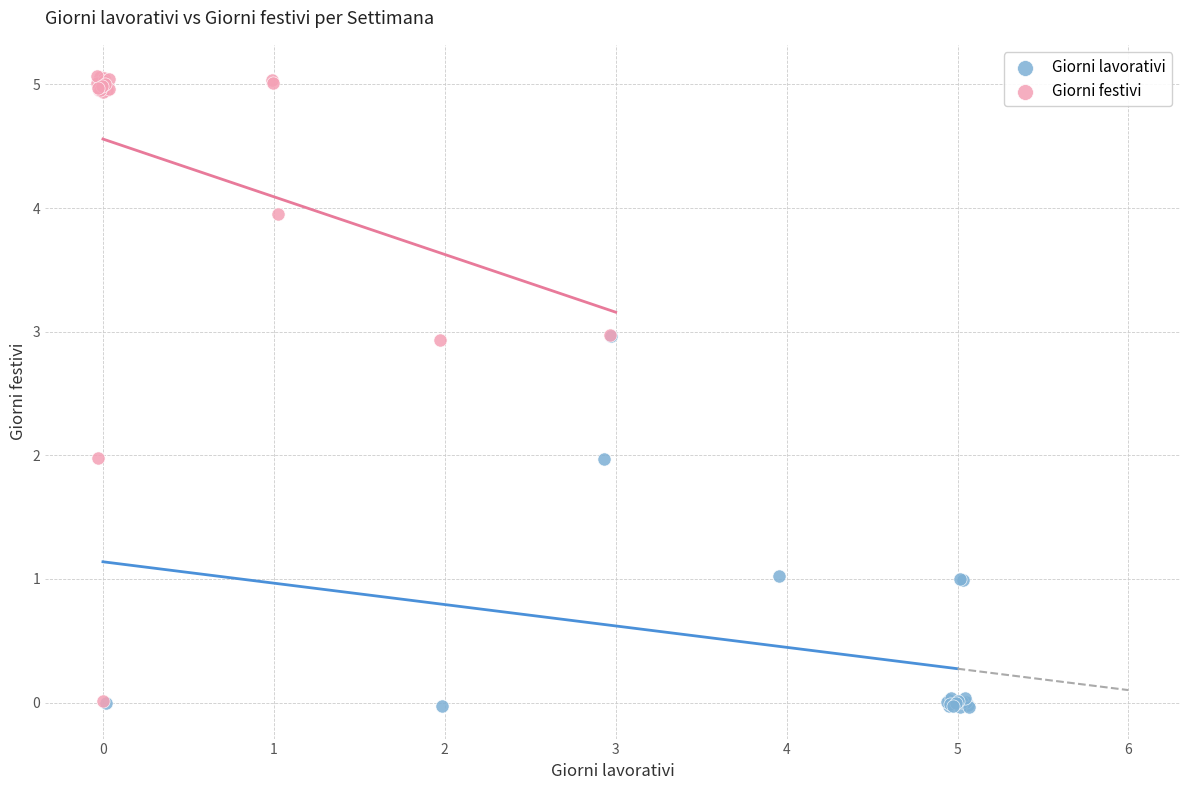

What are all the series names shown in the legend?

Giorni lavorativi, Giorni festivi